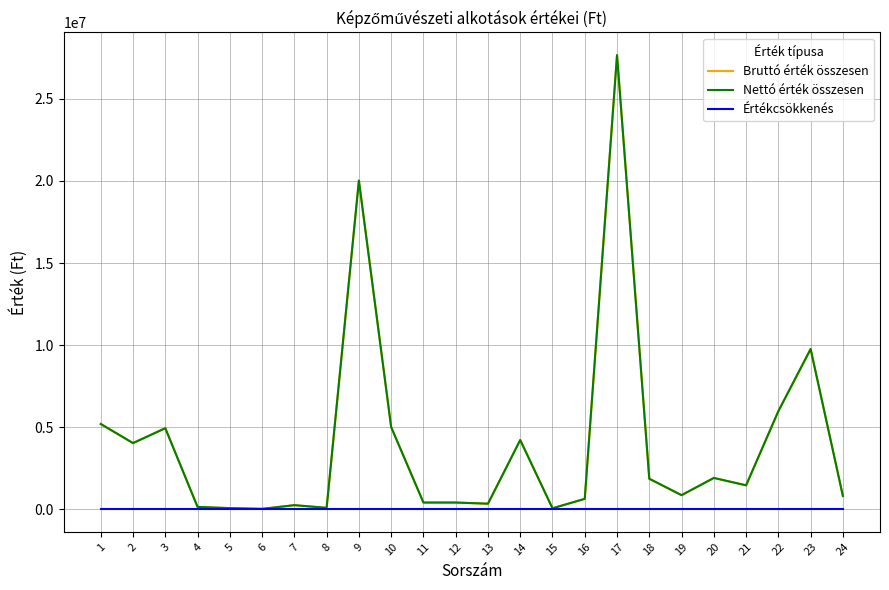

Rank the series by their maximum value, from lowest to highest.

Értékcsökkenés, Bruttó érték összesen, Nettó érték összesen